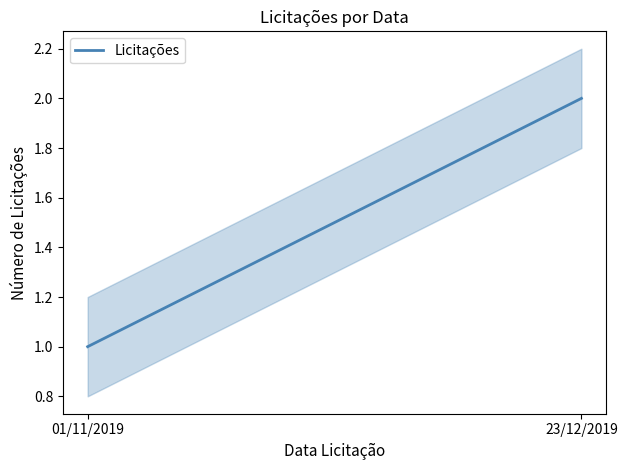

Count the number of categories in the chart.

2